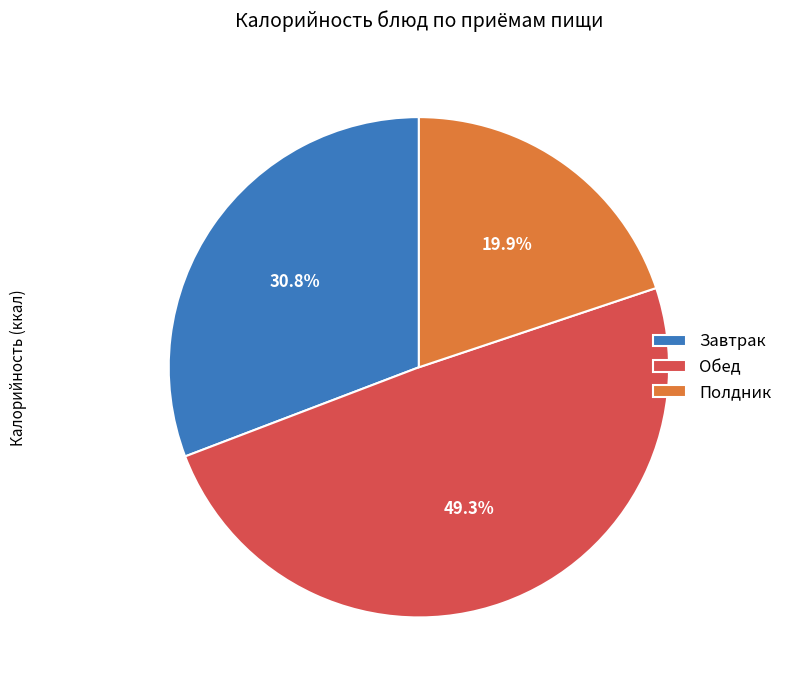

How many slices are in this pie chart?

3